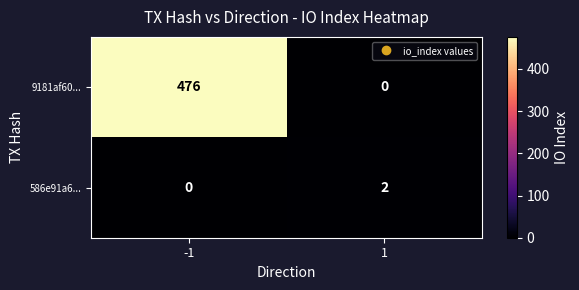

What is the difference between the maximum and minimum values in the 9181af60... series?

476